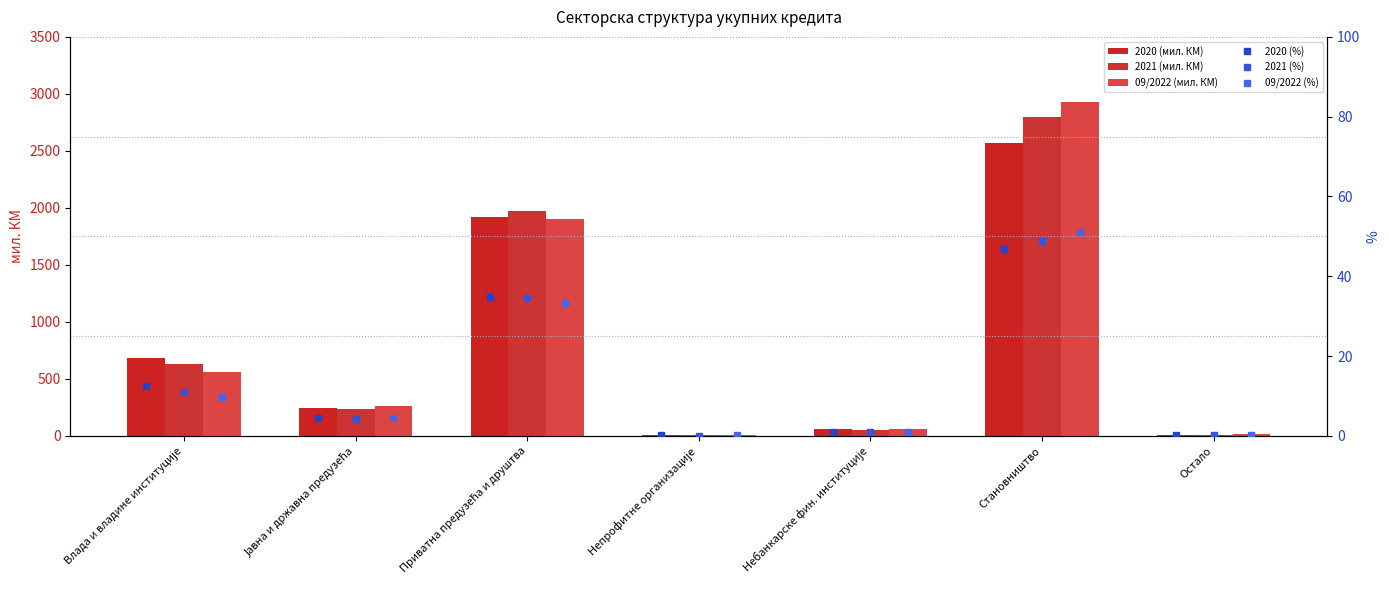

At which label does 2020 (мил. КМ) reach its minimum?

Непрофитне организације